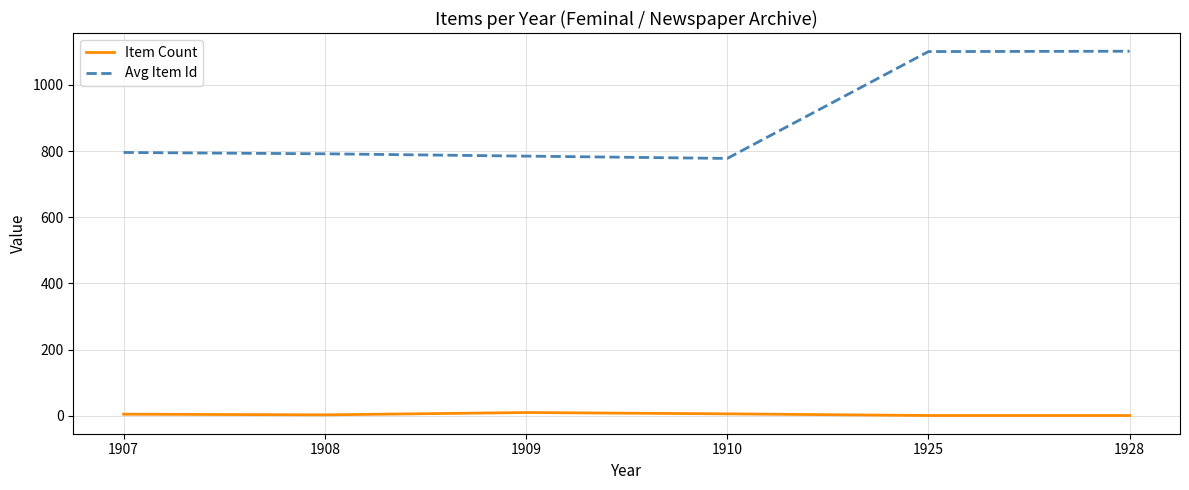

How many distinct data groups are displayed?

2